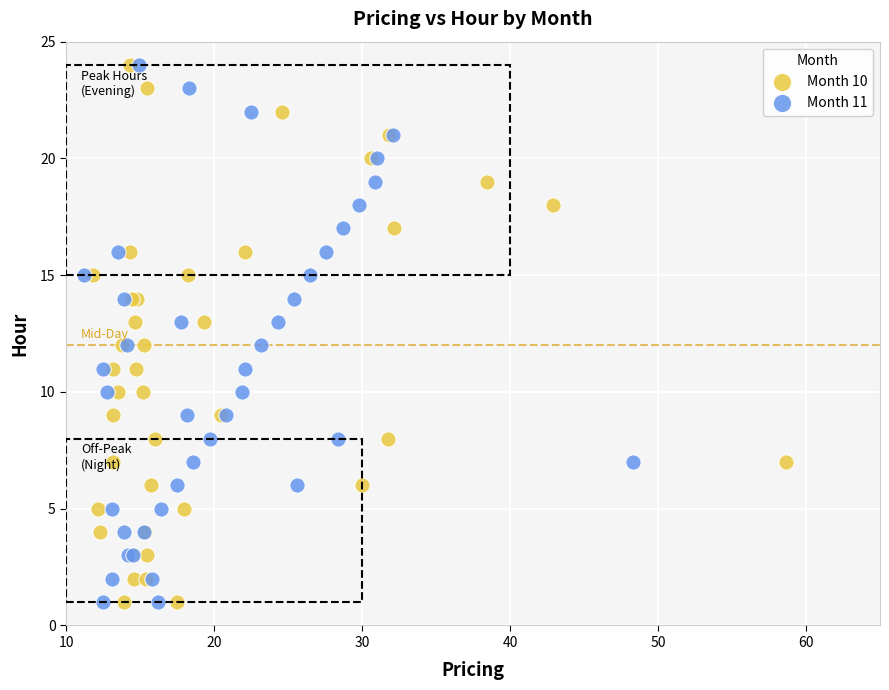

What are all the series names shown in the legend?

Month 10, Month 11